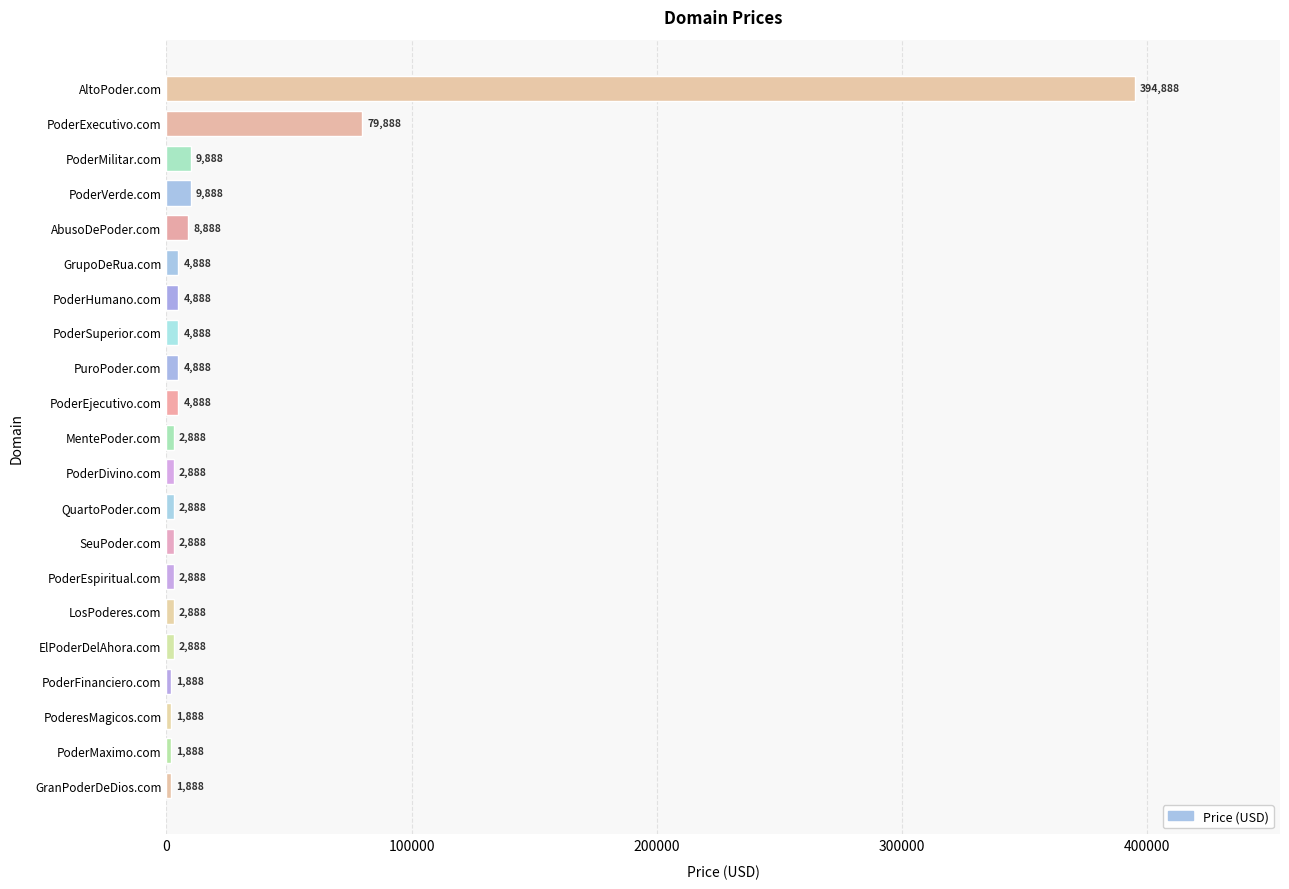

Approximately how many times larger is the value at PoderExecutivo.com compared to GranPoderDeDios.com?

42.3